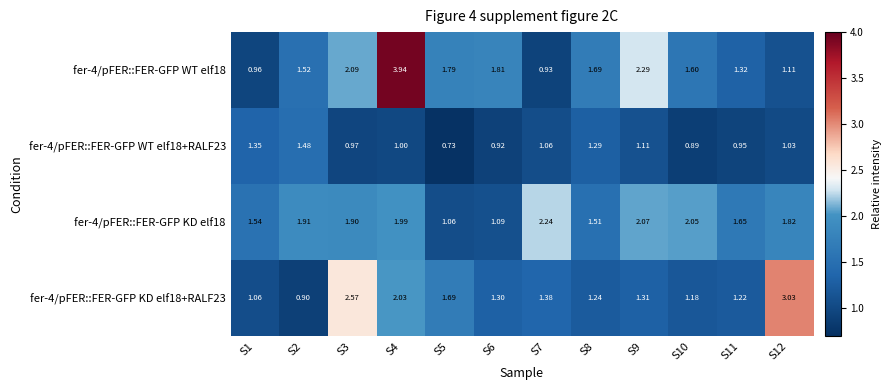

How many categories are shown in the chart?

12